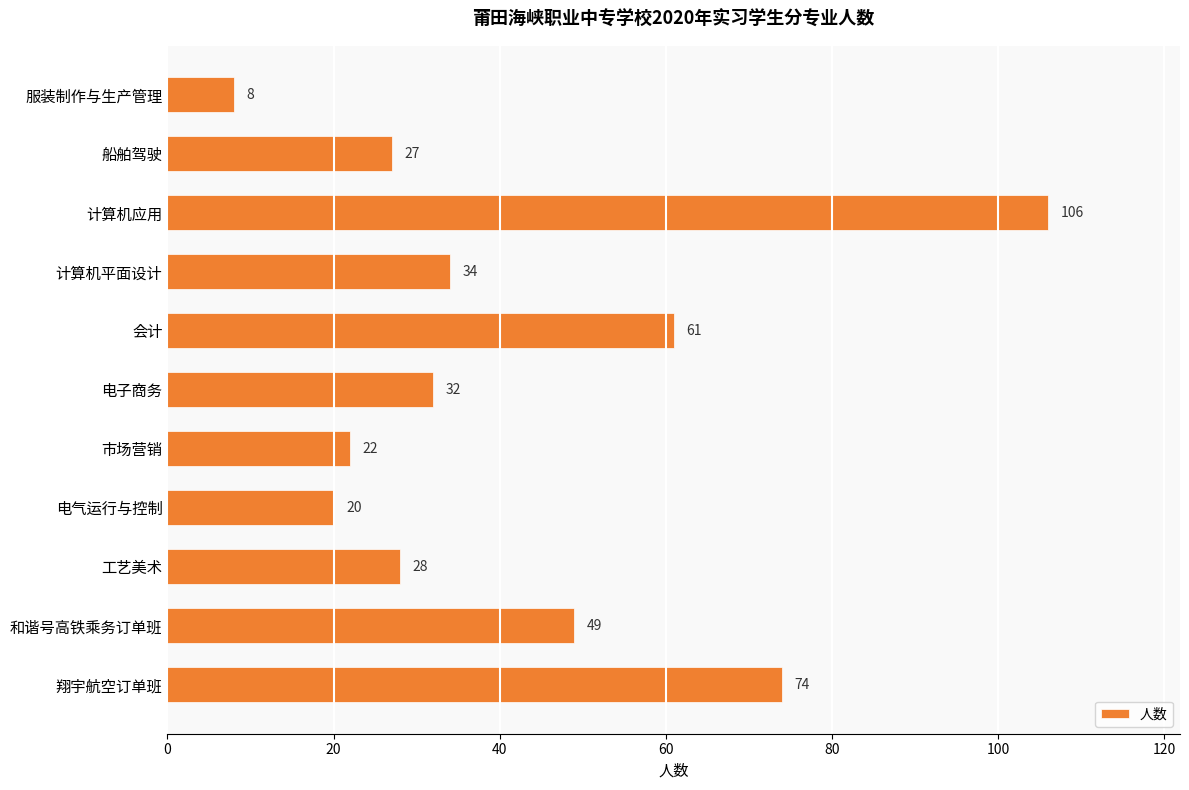

List the labels in order of value, smallest first.

服装制作与生产管理, 电气运行与控制, 市场营销, 船舶驾驶, 工艺美术, 电子商务, 计算机平面设计, 和谐号高铁乘务订单班, 会计, 翔宇航空订单班, 计算机应用